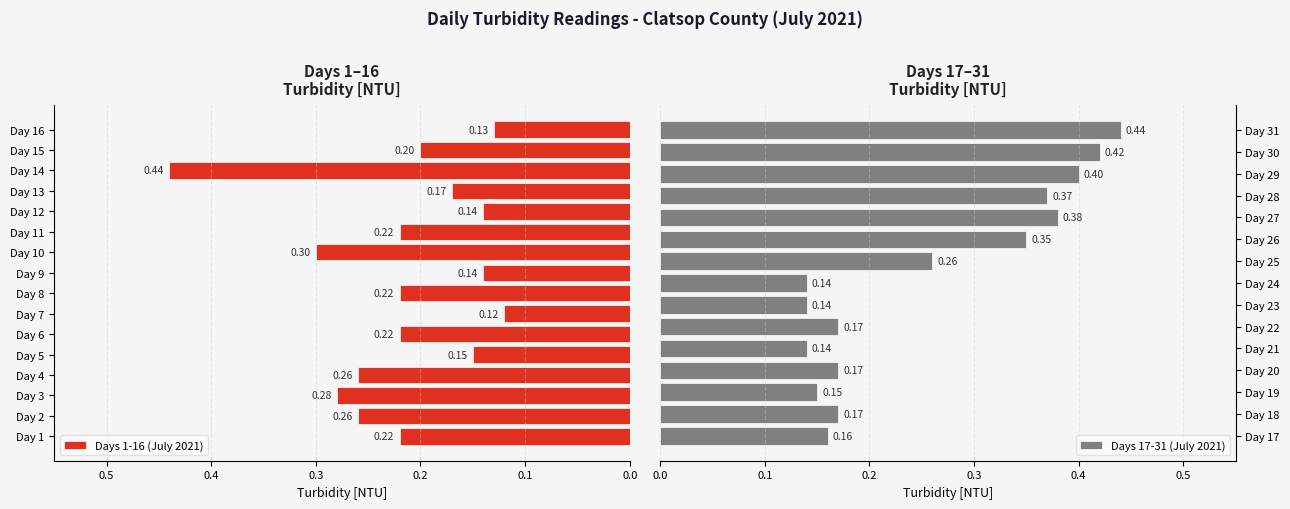

At which label is the value closest to 0?

7